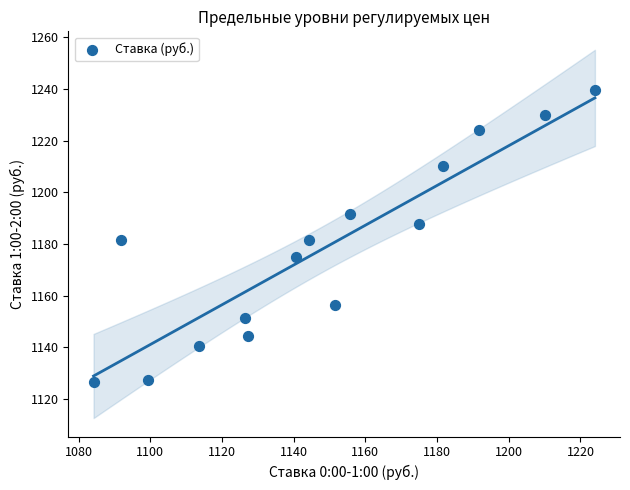

What is the range of X values (max minus min)?

139.9